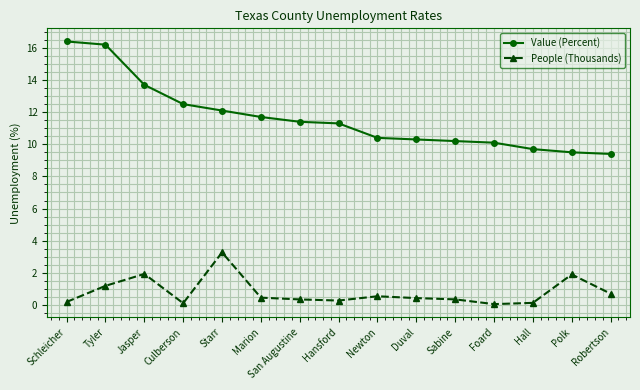

At which category does People (Thousands) reach its first local peak?

Jasper